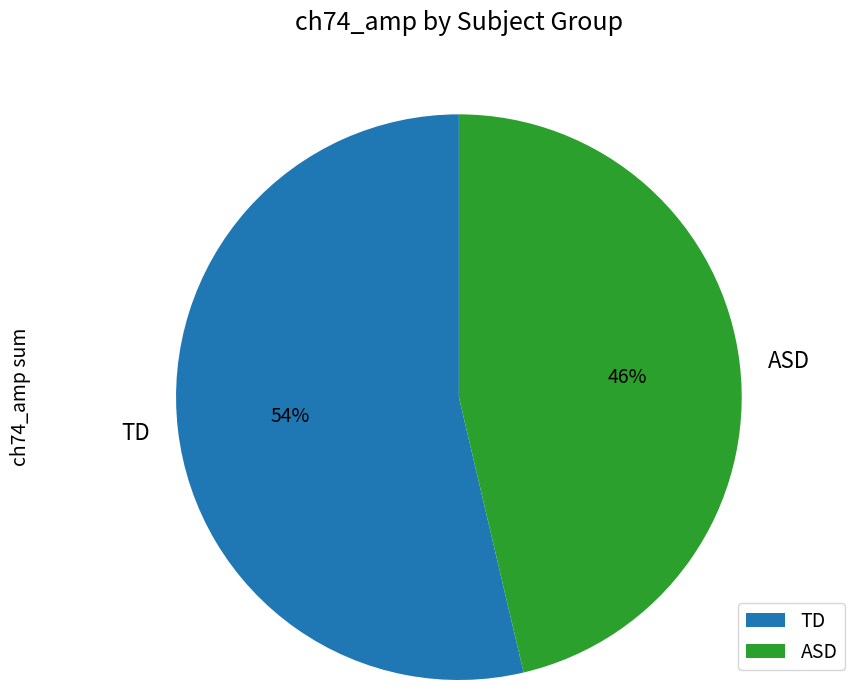

Does any single category account for the majority?

Yes